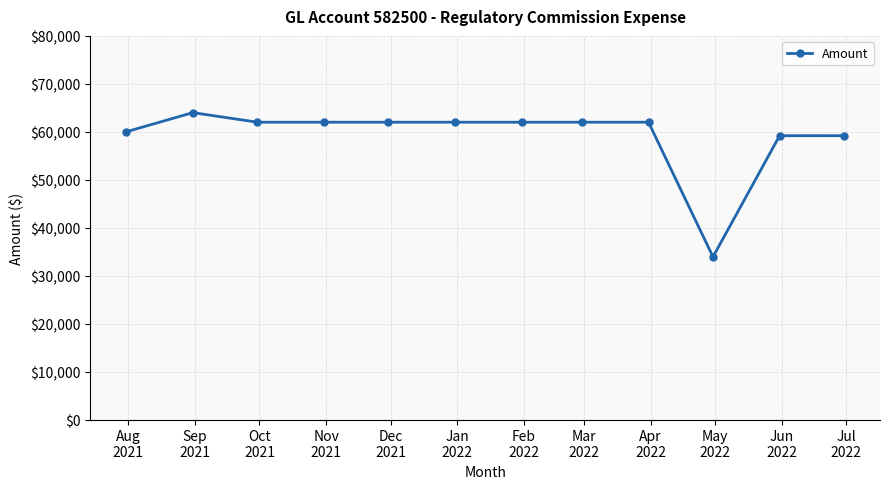

Reading right to left, extract all data points from this chart.

59191.8	59191.8	33917.8	62000.0	62000.0	62000.0	62000.0	62000.0	62000.0	62000.0	64000.0	60000.0